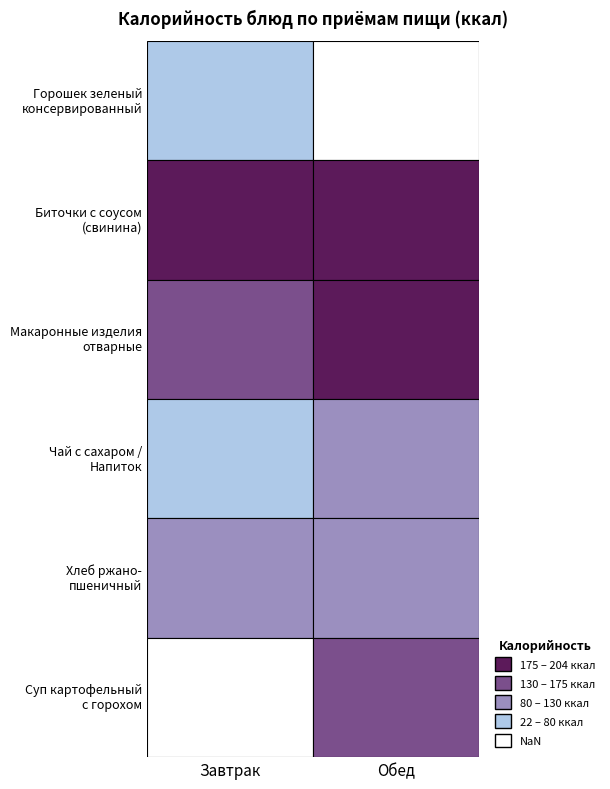

The value of Обед at Биточки с соусом (свинина) is 204. True or false?

True